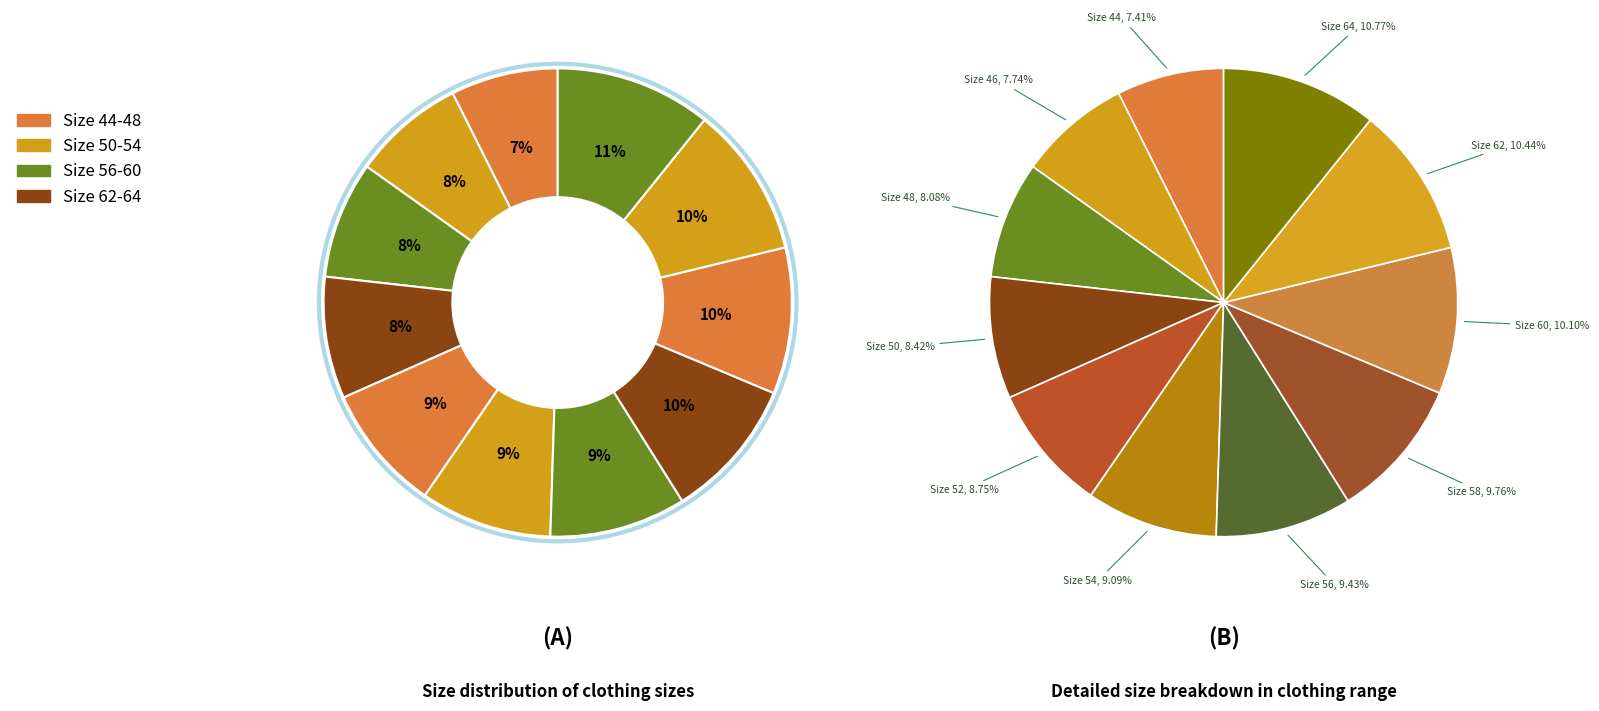

What portion of the pie excludes 48?

91.9%